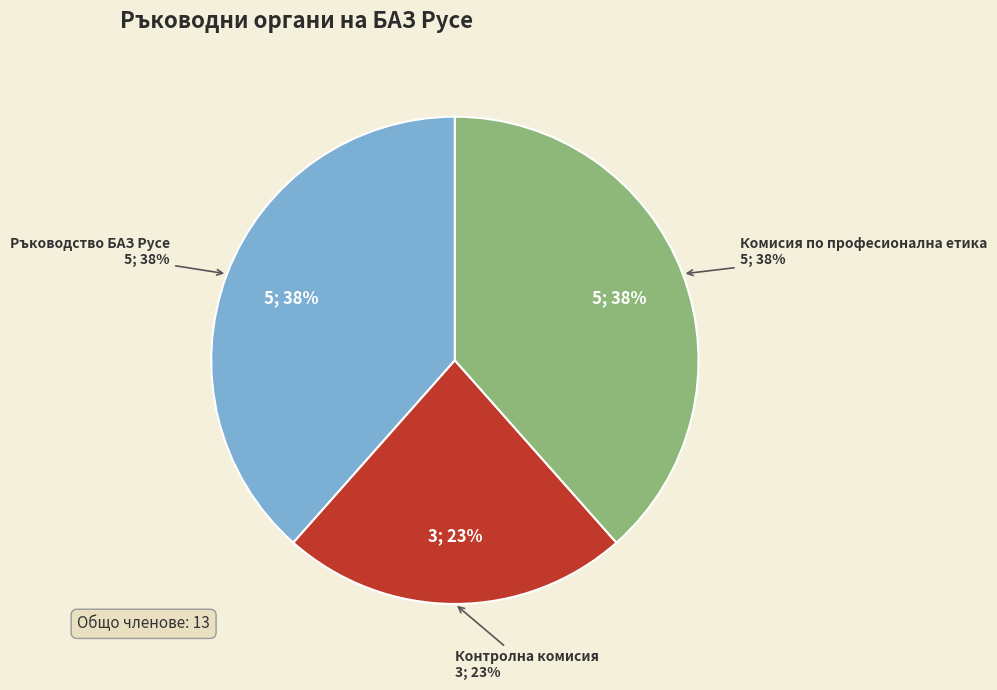

Combined, what portion of the pie is Контролна комисия and Комисия по професионална етика?

61.5%